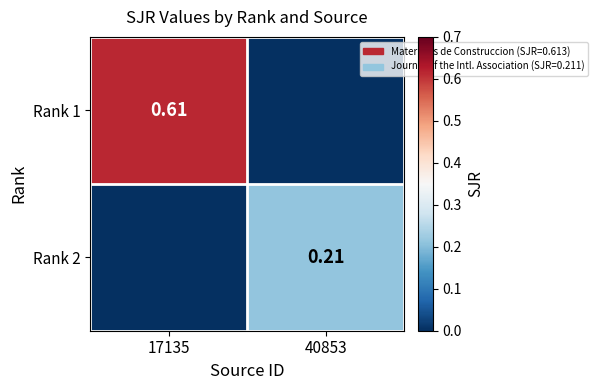

What is the difference between the Rank 1 values at 17135 and 40853?

0.6